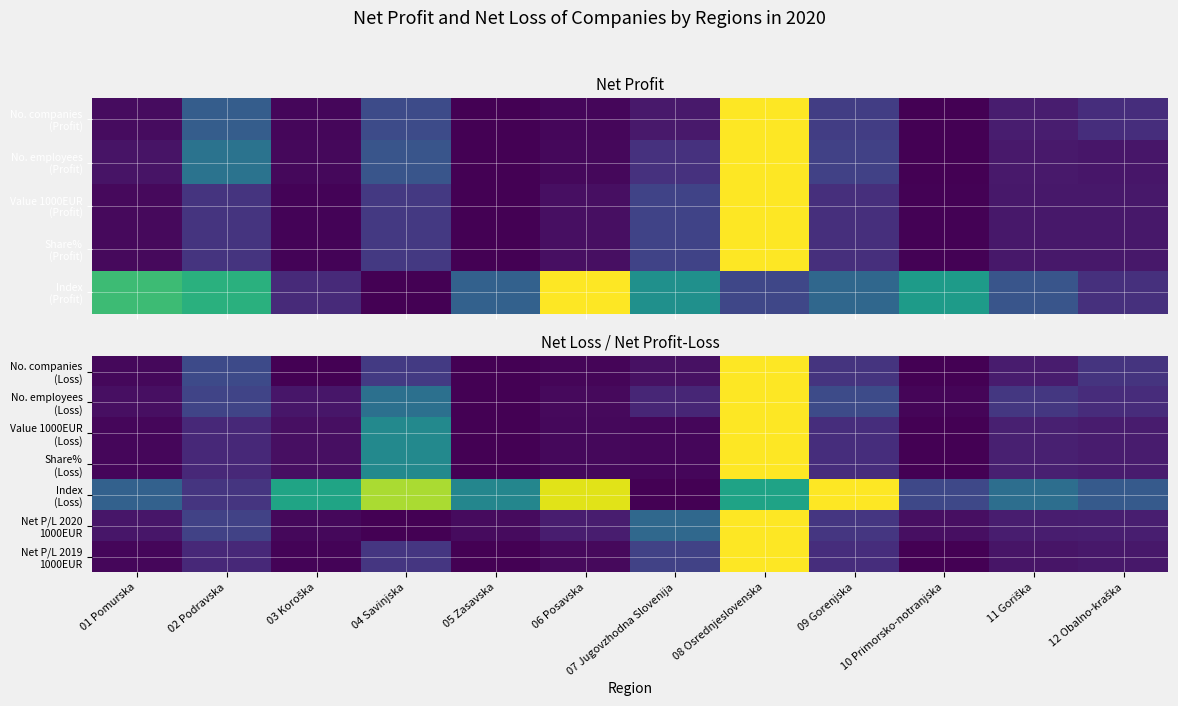

Between 03 Koroška and 06 Posavska, which is larger?

06 Posavska